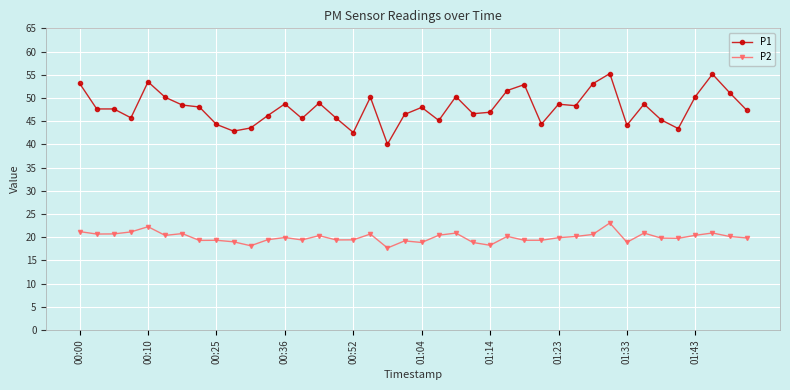

True or false: P2 has more than 1 points higher than both neighbors.

True